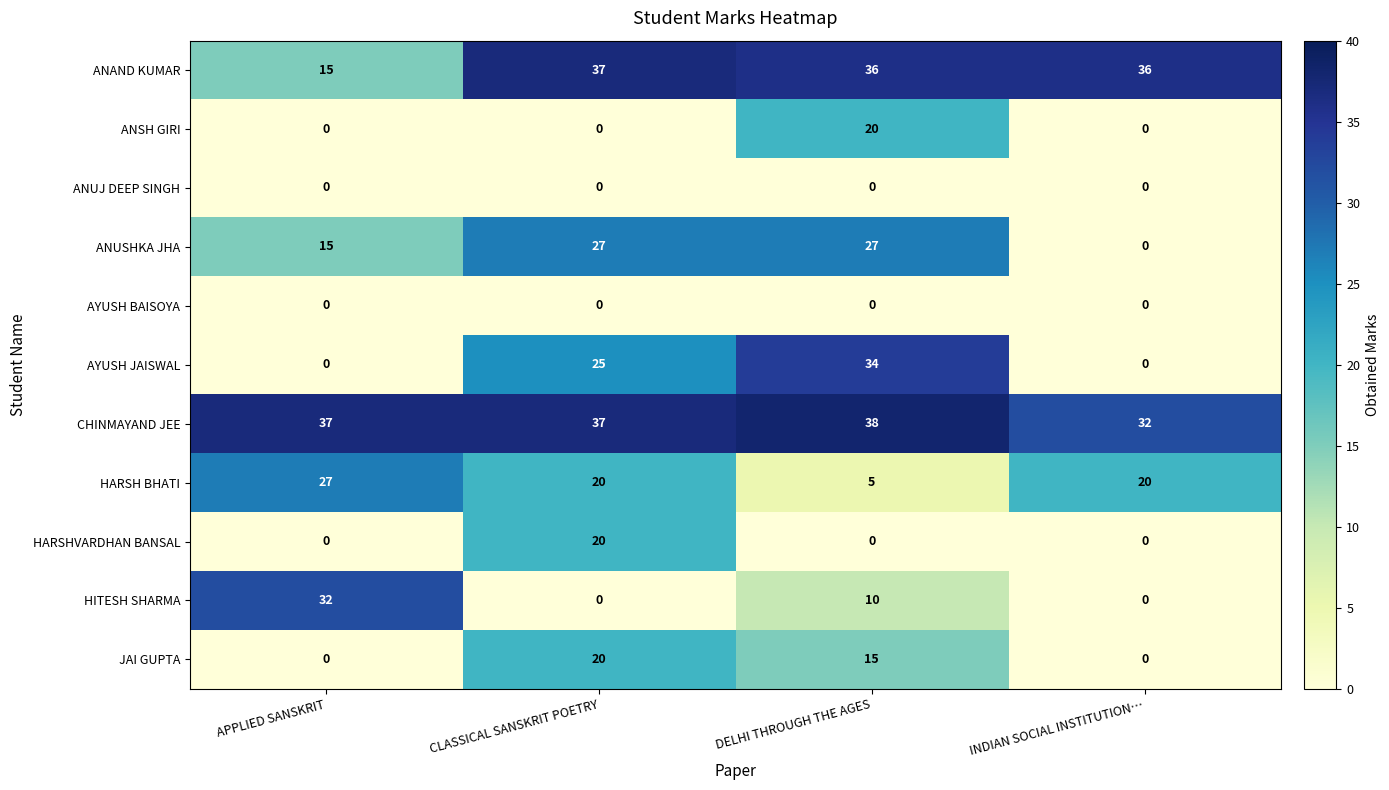

At which category is the sum across all series the highest?

CLASSICAL SANSKRIT POETRY